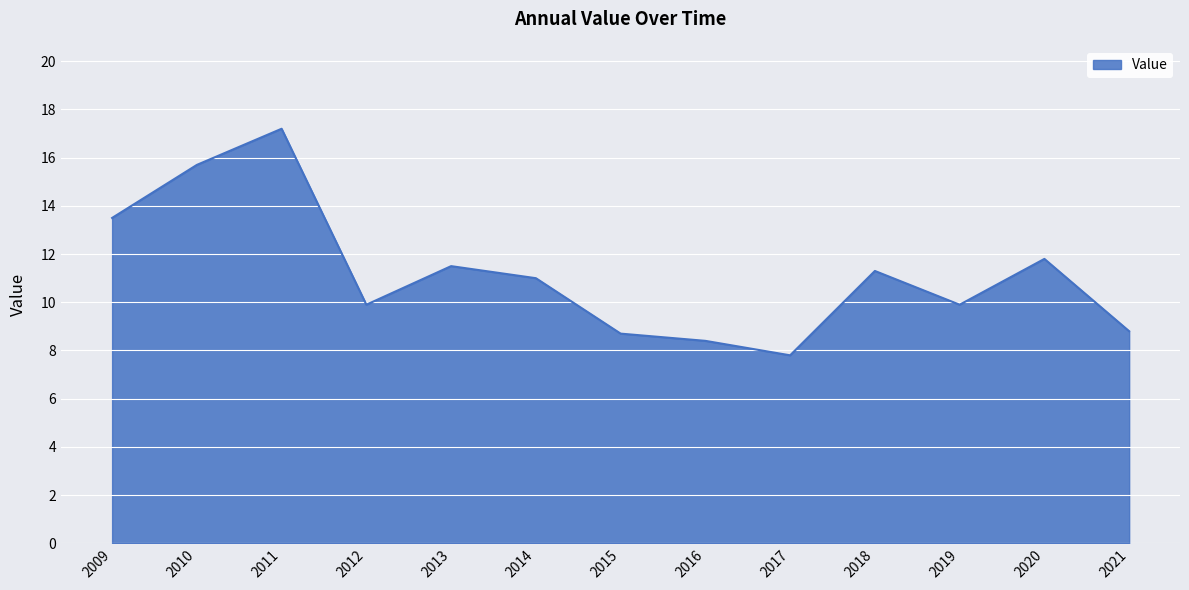

How many lines are shown in the chart?

1